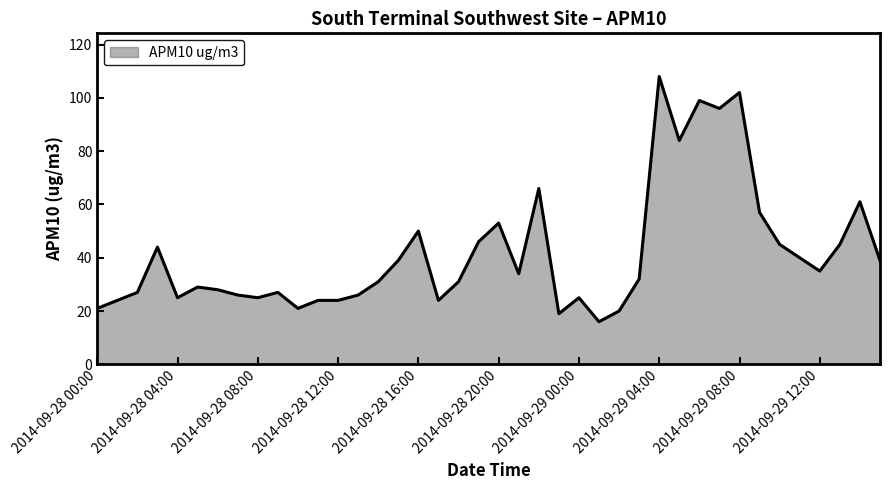

What is the difference between the maximum and minimum values?

92